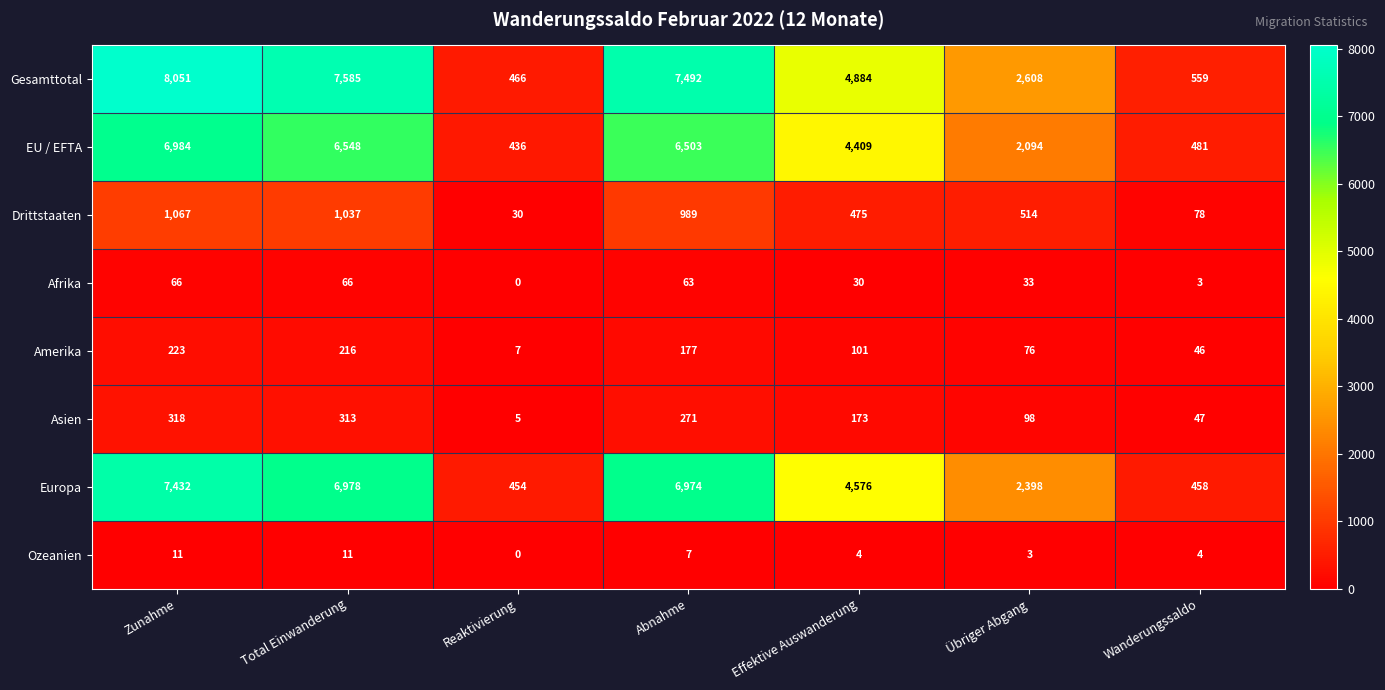

What is the sum of the Drittstaaten values at Total Einwanderung and Übriger Abgang?

1551